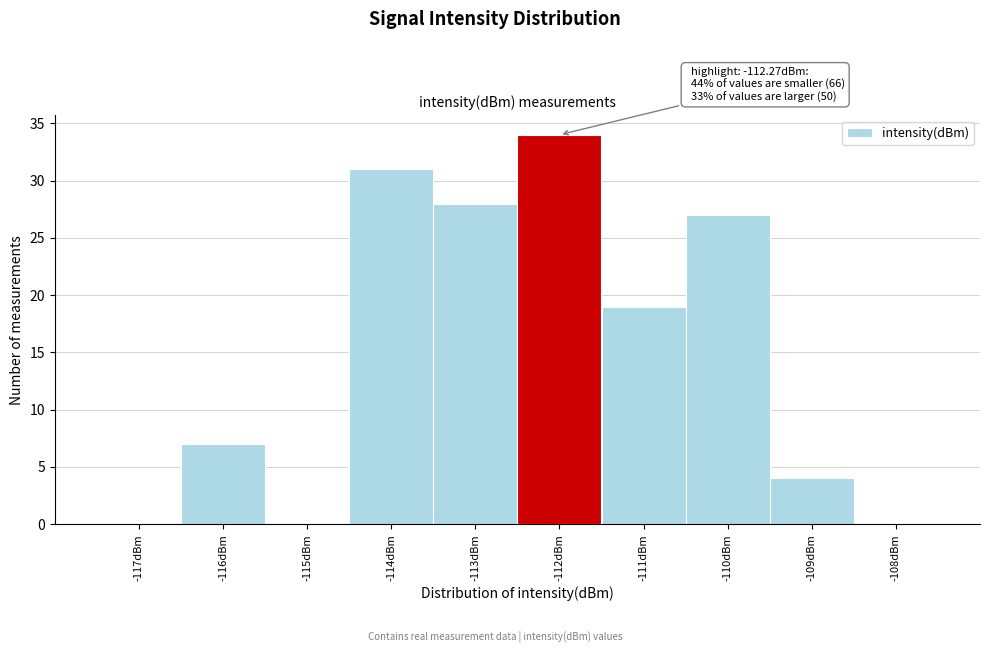

Over which range of the x-axis is the bar tallest?

-112.5 to -111.5